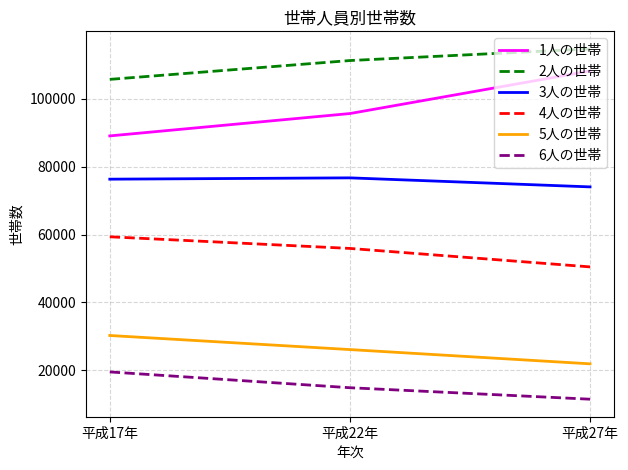

Which series has the largest range (max minus min)?

1人の世帯